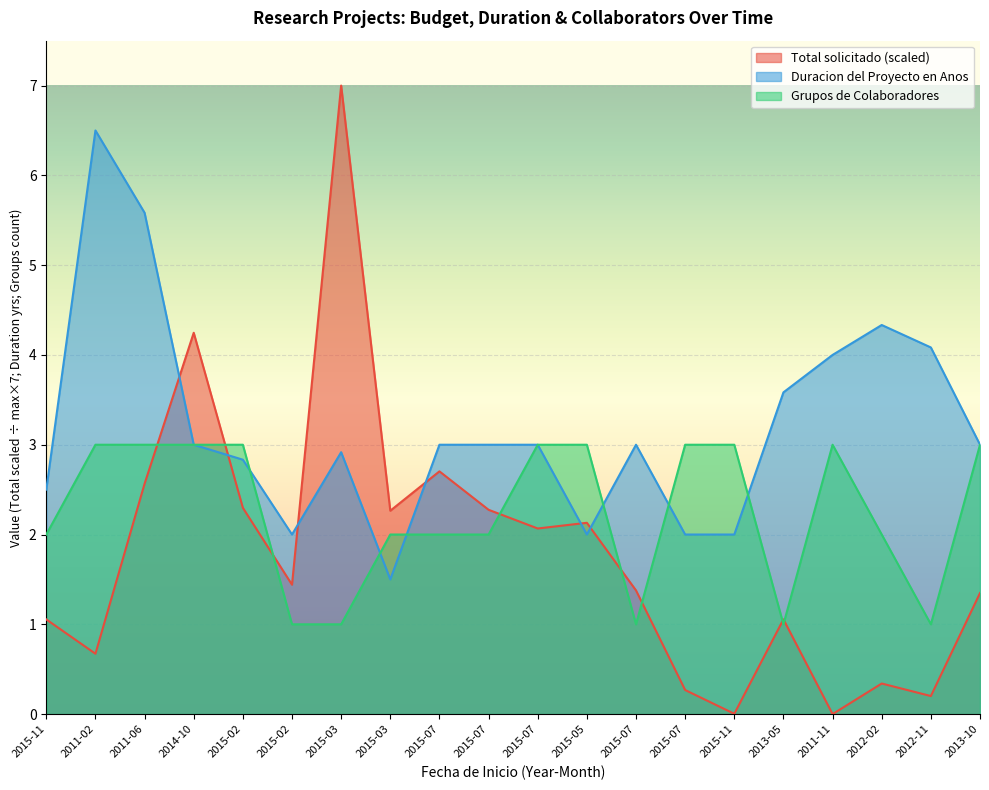

Is the value of Grupos de Colaboradores at 2013-10 greater than the value of Total solicitado at 2014-10?

No